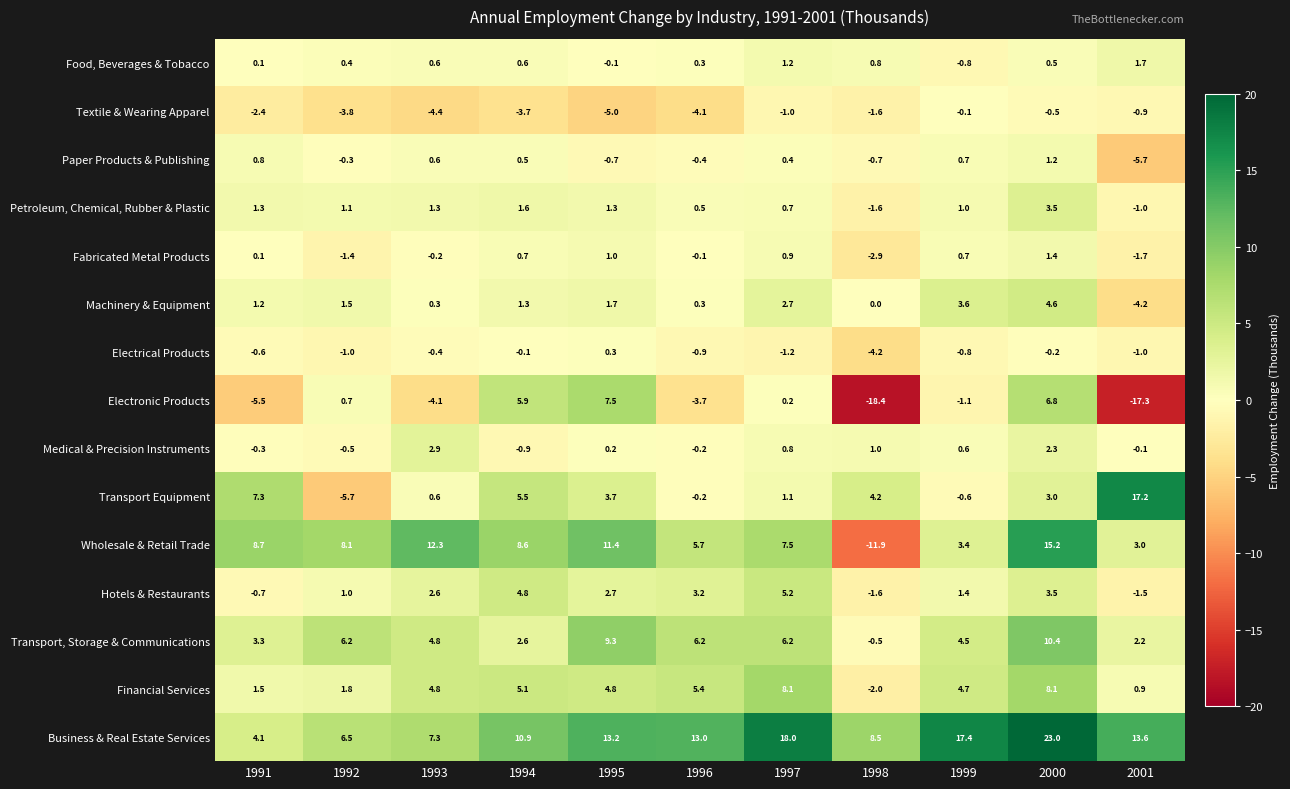

Which series changed the most between 1998 and 2001?

Wholesale & Retail Trade